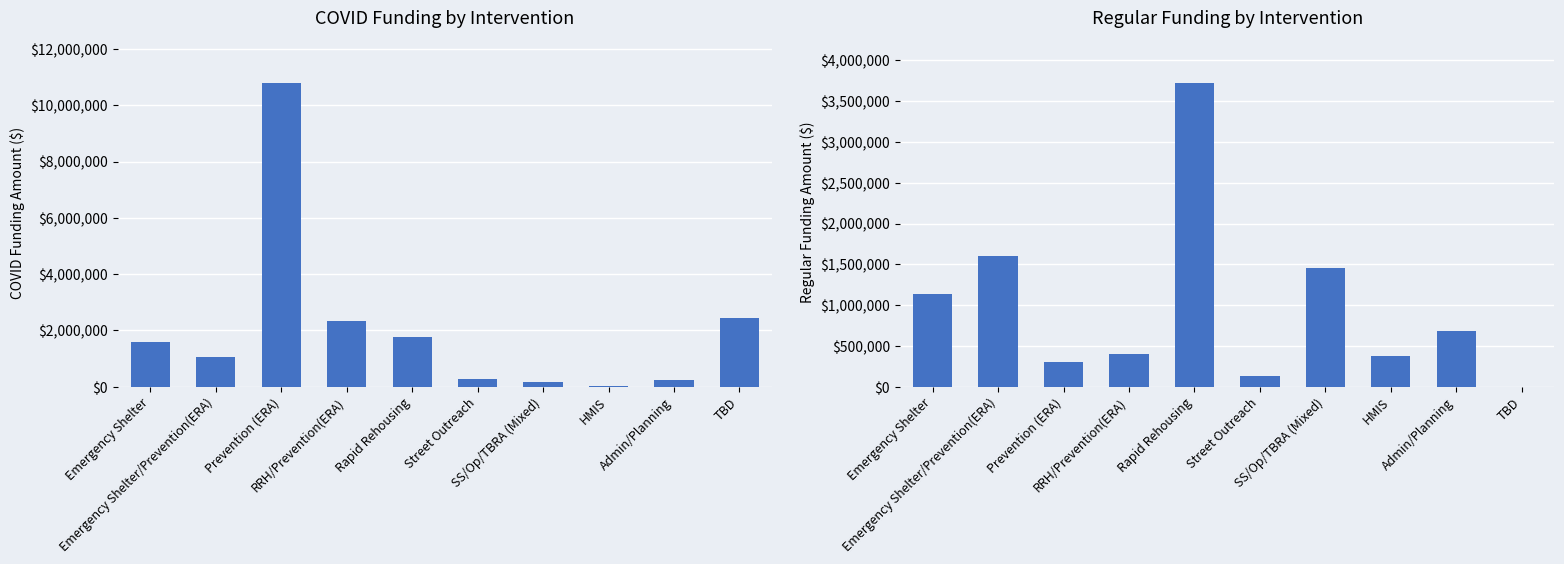

How many bars are there in total?

20